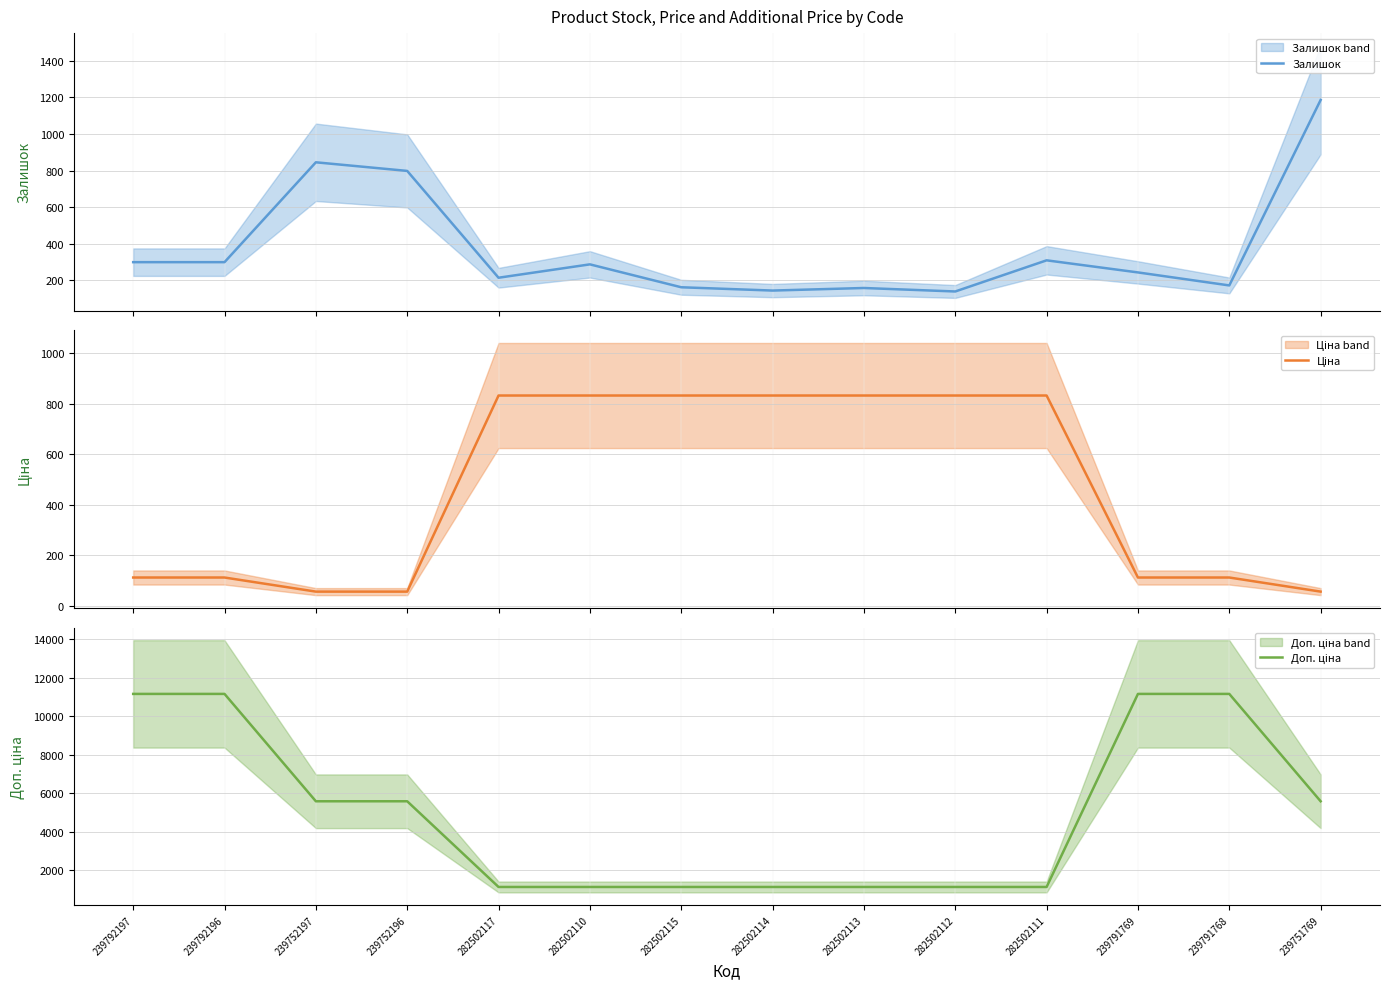

Reading left to right, list all the values displayed in this chart.

Залишок: 300.0	300.0	845.0	798.0	215.0	288.0	163.0	145.0	159.0	140.0	310.0	244.0	173.0	1185.0
Ціна: 111.7	111.7	55.9	55.9	832.4	832.4	832.4	832.4	832.4	832.4	832.4	111.7	111.7	55.9
Доп. ціна: 11169.0	11169.0	5585.0	5585.0	1128.0	1128.0	1128.0	1128.0	1128.0	1128.0	1128.0	11169.0	11169.0	5585.0